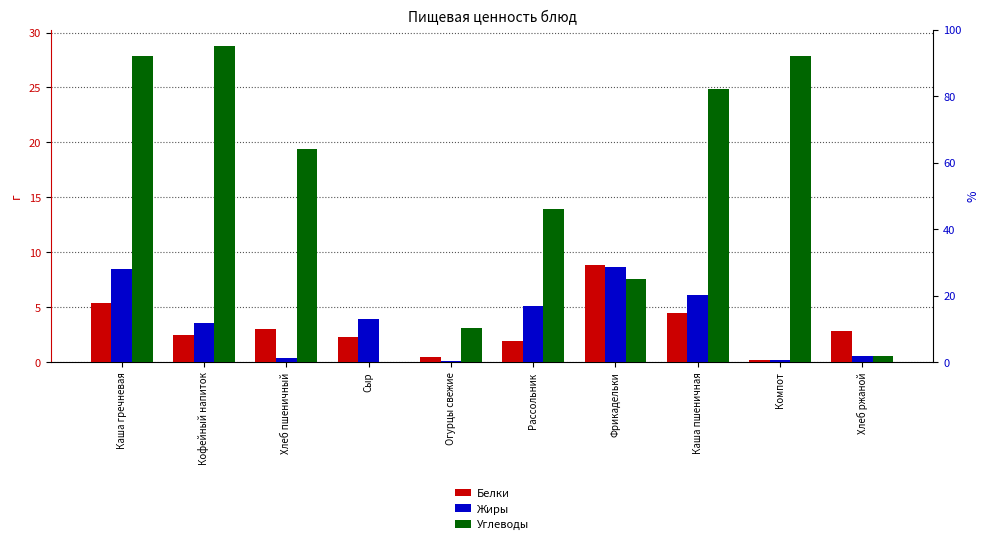

Are the bars horizontal?

No